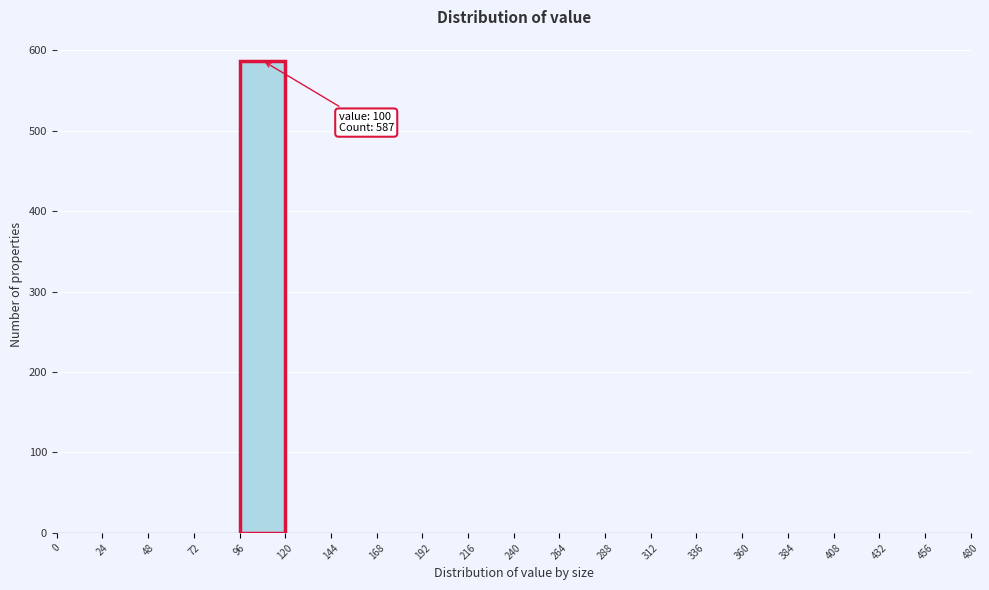

Over which range of the x-axis is the bar tallest?

96 to 120